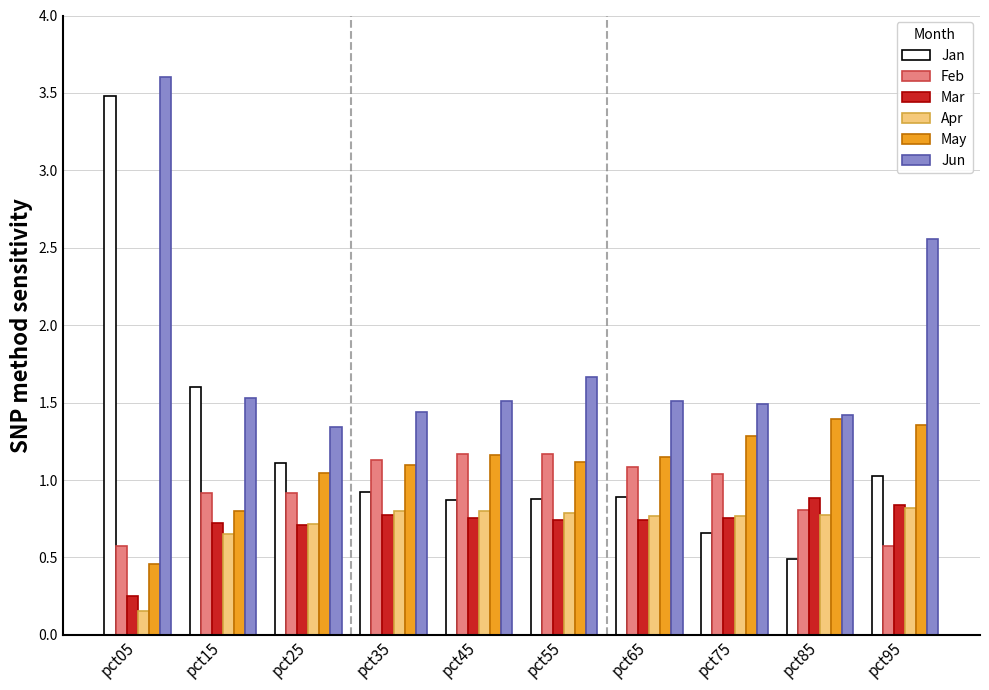

What is the difference between the maximum and minimum values in the Jun series?

2.3